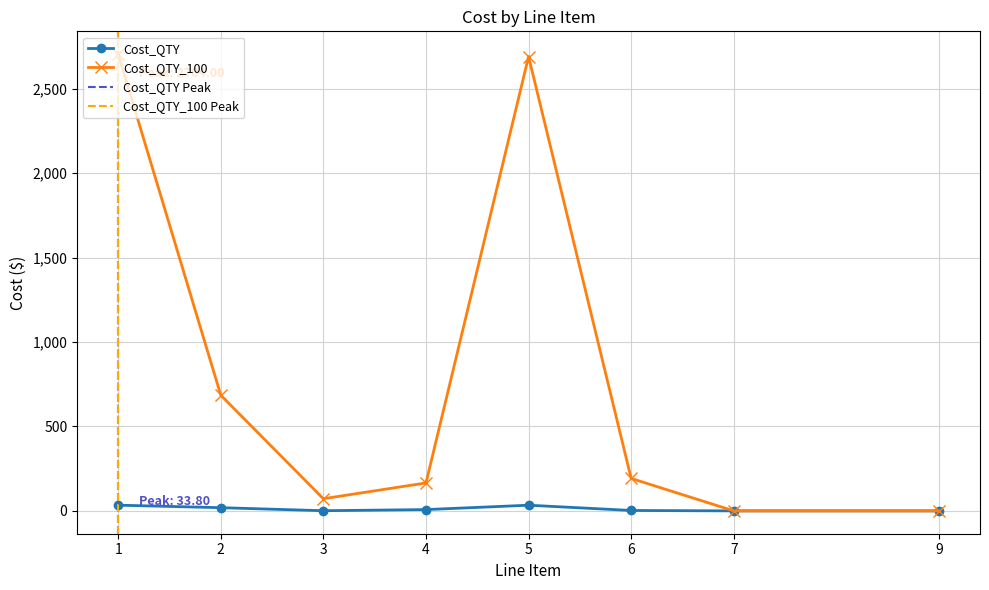

In Cost_QTY, how many points are higher than both neighbors (excluding endpoints)?

1